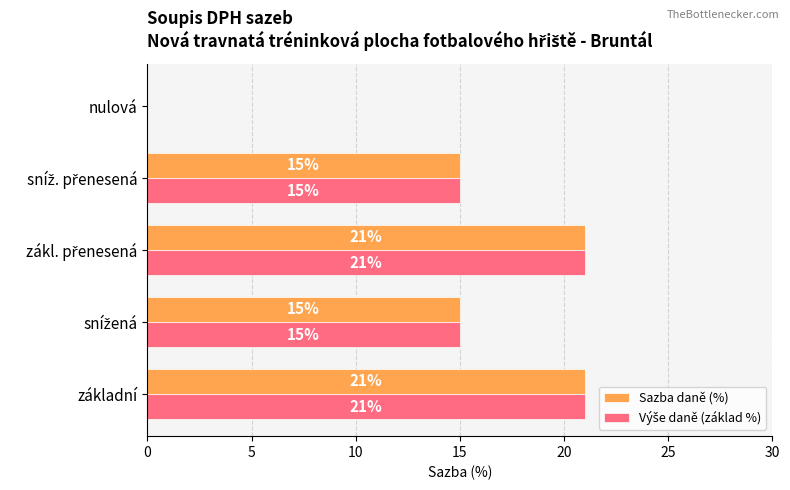

What is the sum of all Sazba daně (%) values?

72